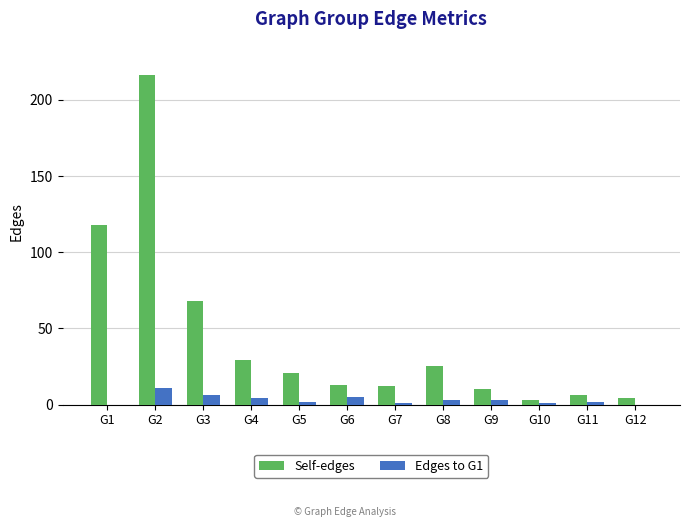

Which label corresponds to the largest value in the chart?

G2